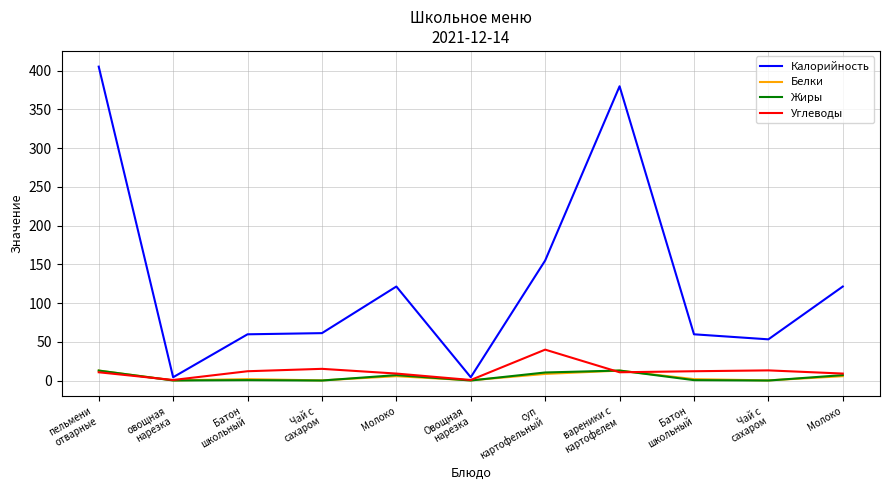

What is the label of the 9th point from the right?

Батон
школьный